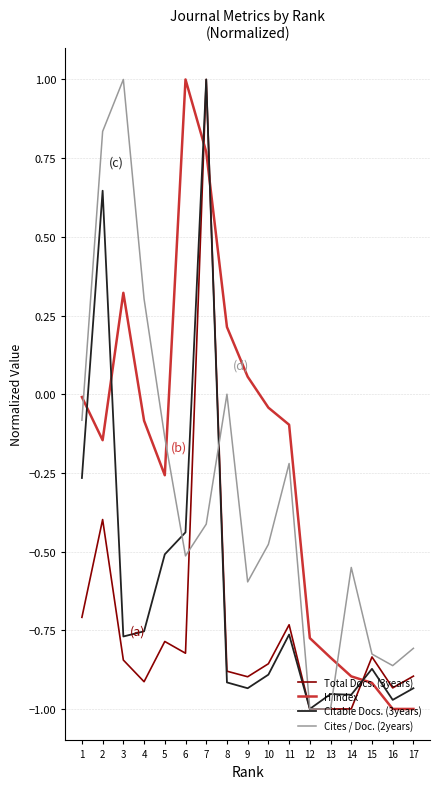

At which label does Cites / Doc. (2years) reach its peak?

3